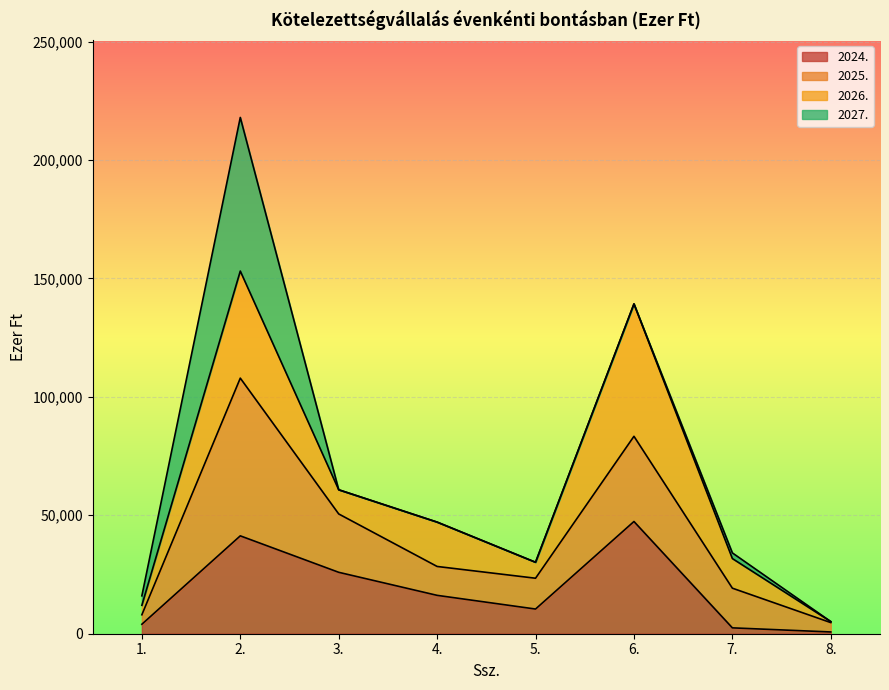

What is the label of the 8th point from the right?

1.